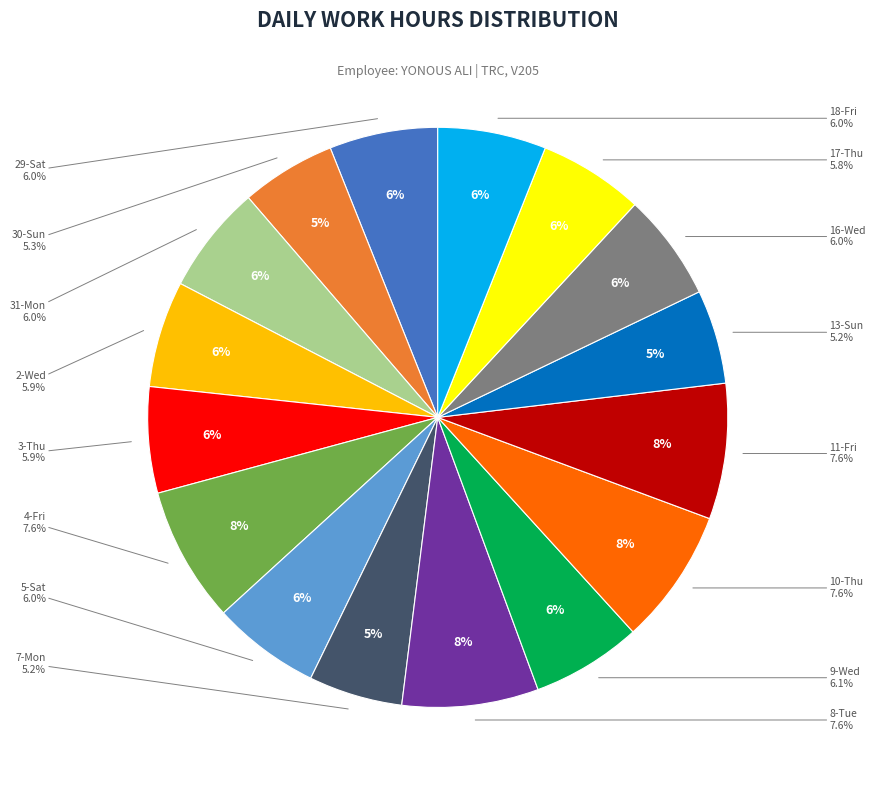

To the nearest percent, what percentage of the pie is 5-Sat?

6%